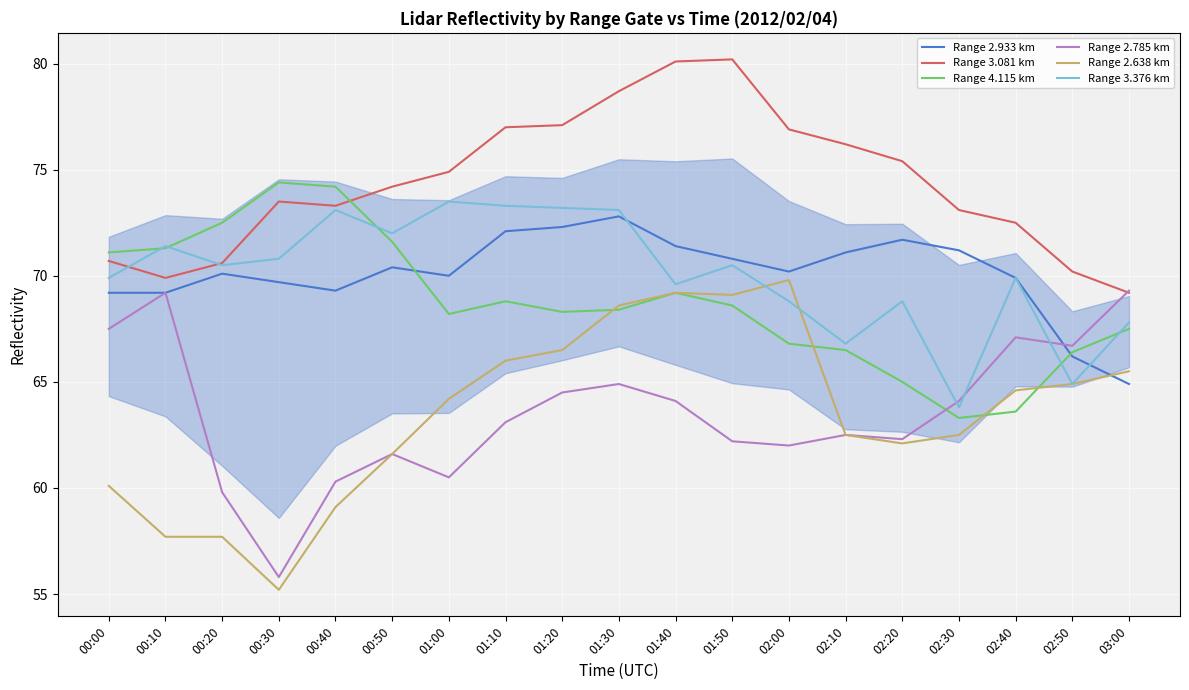

What position from the left is 00:00?

1